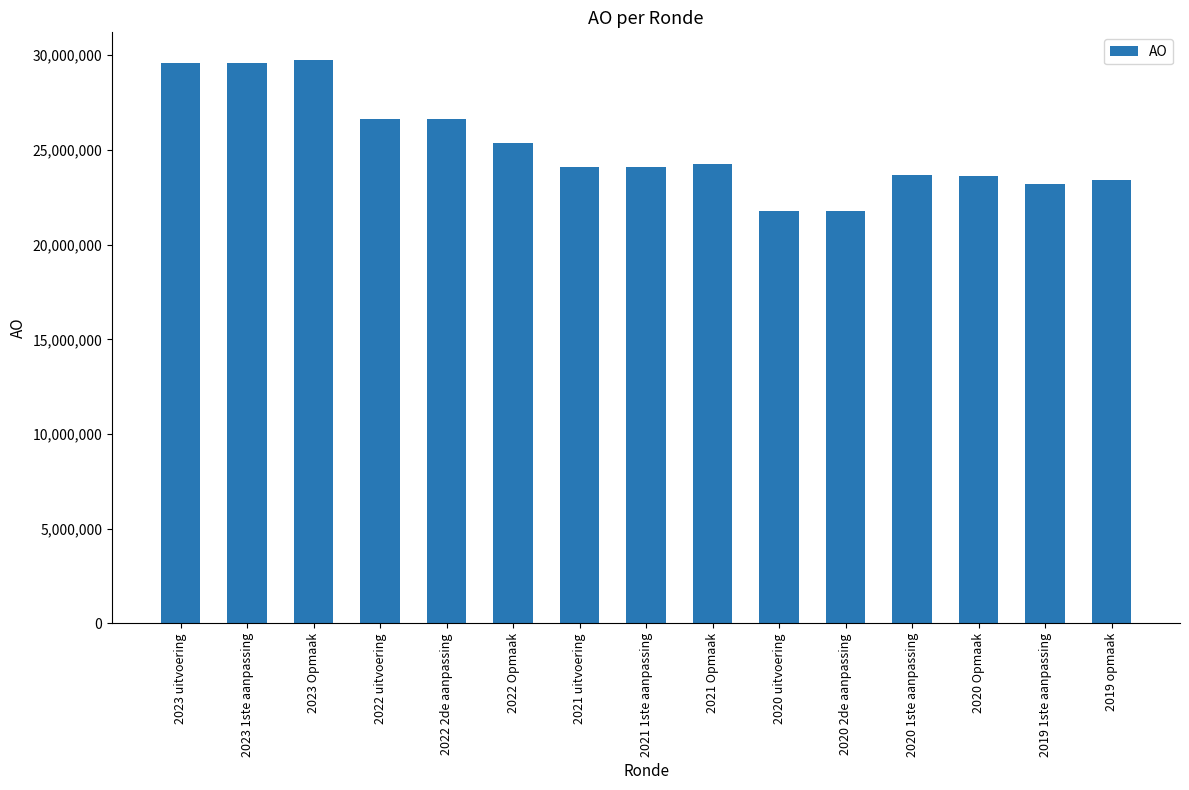

What is the change in value from 2023 1ste aanpassing to 2020 1ste aanpassing?

-5915950